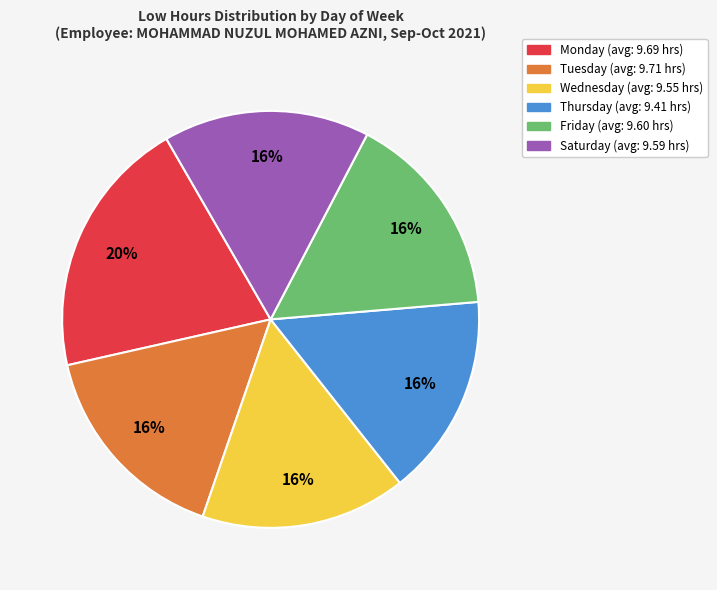

Is there any slice that represents more than half of the pie?

No